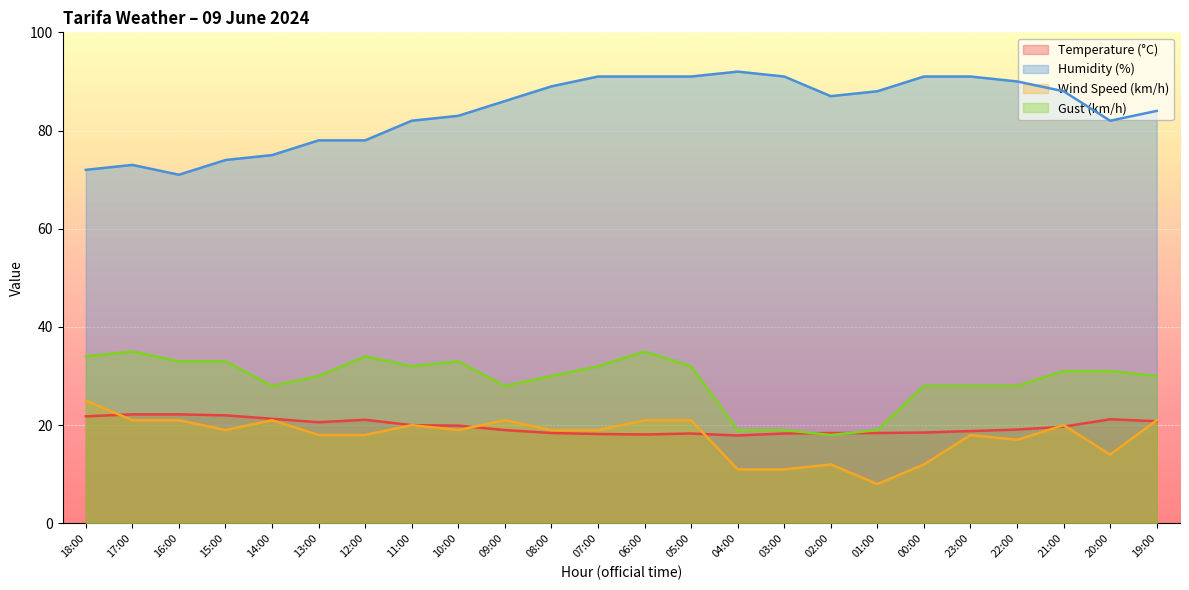

Which series has the largest total across all categories?

Humidity (%)